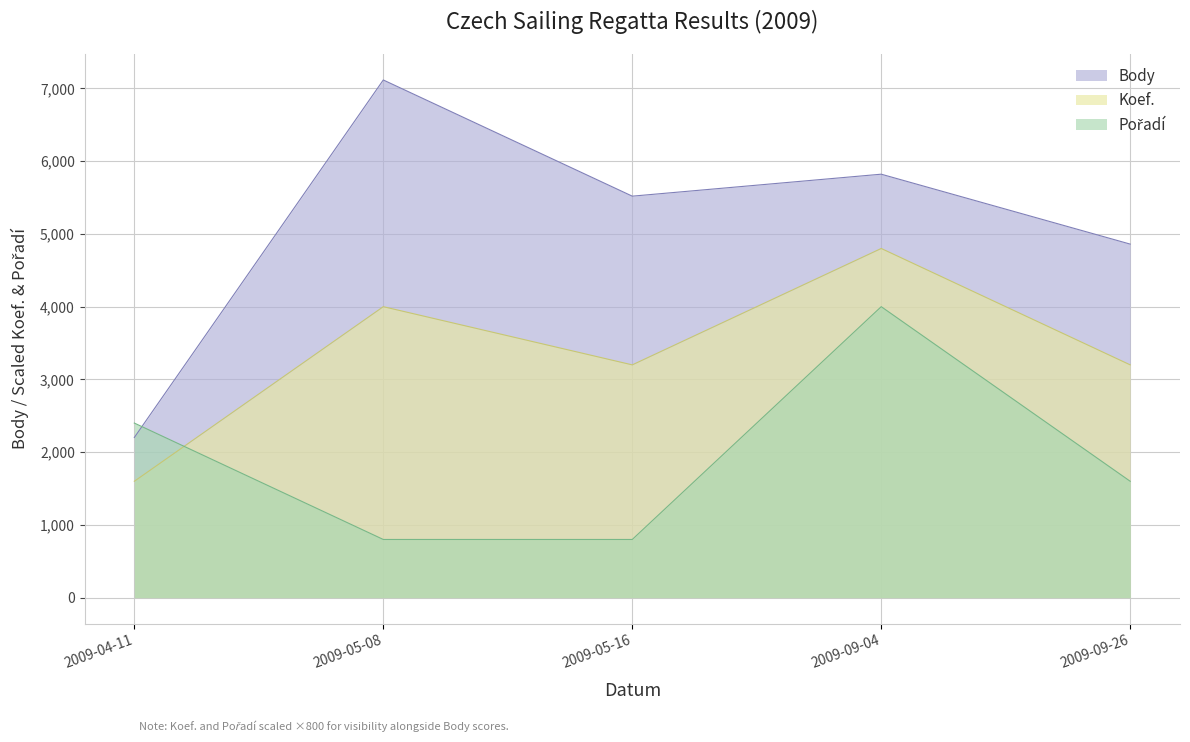

Rank the series by their maximum value, from lowest to highest.

Pořadí, Koef., Body